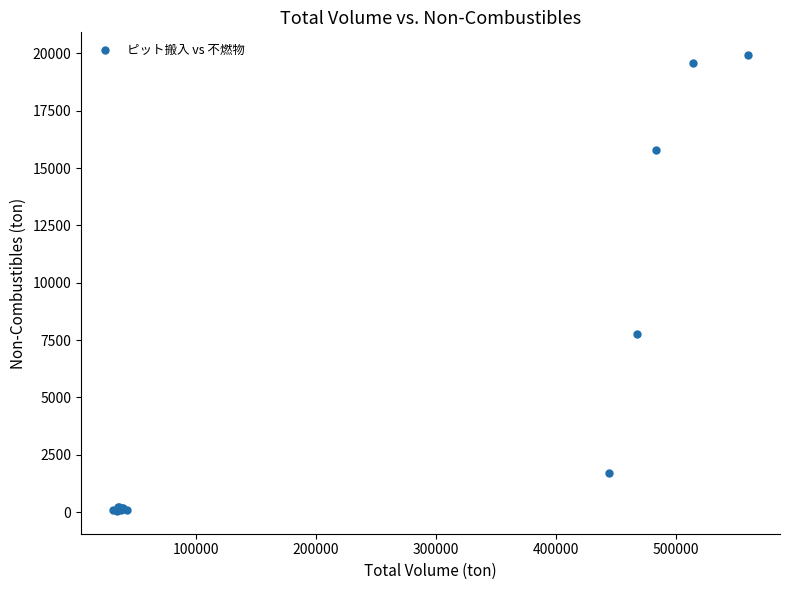

What Y value in the scatter plot is closest to 9987?

7749